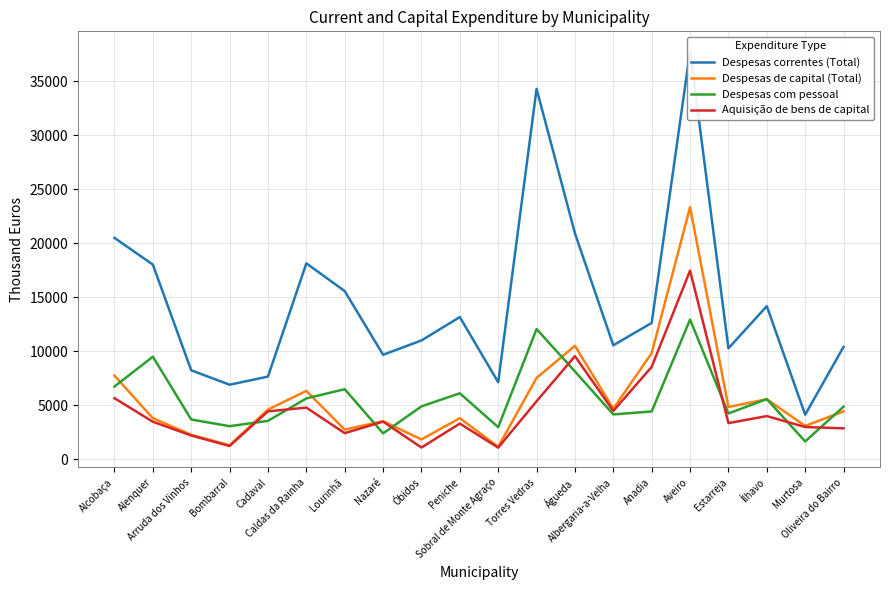

At which category does the chart reach its minimum across all series?

Sobral de Monte Agraço